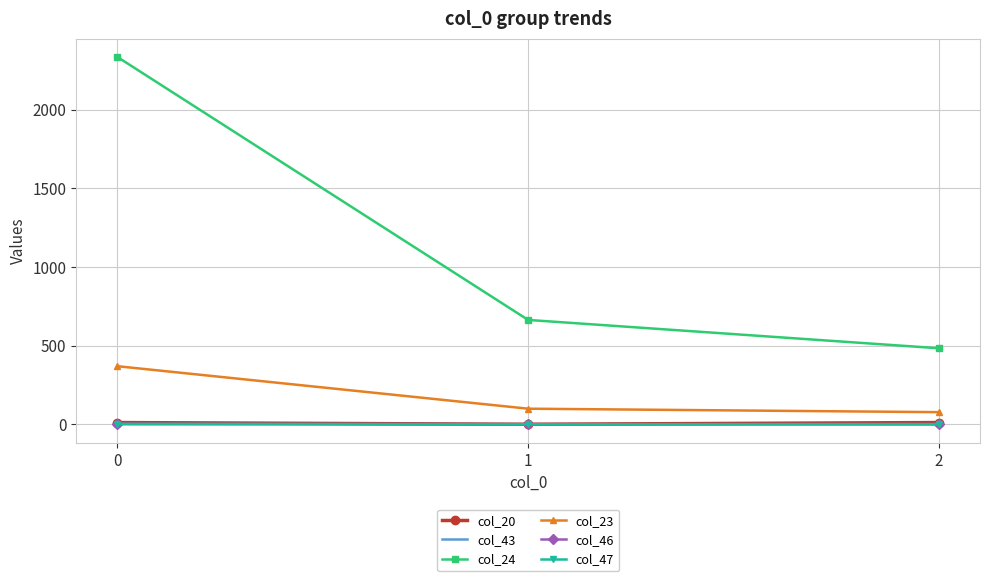

What is the average value of the col_46 series?

1.2